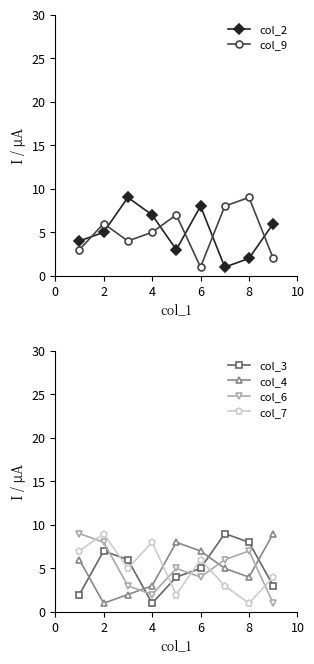

What are all the series names shown in the legend?

col_2, col_9, col_3, col_4, col_6, col_7